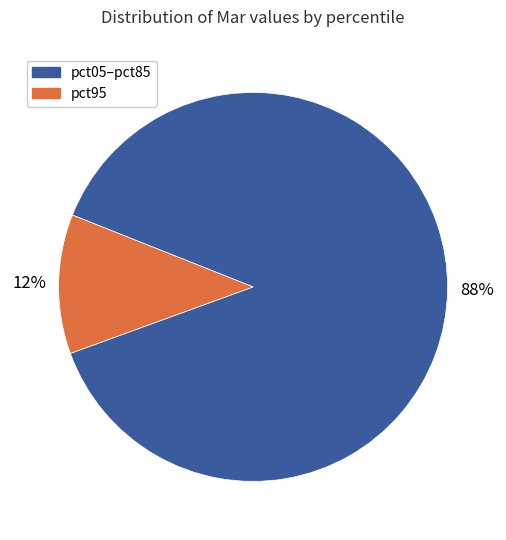

To the nearest percent, what is the average slice percentage?

50%